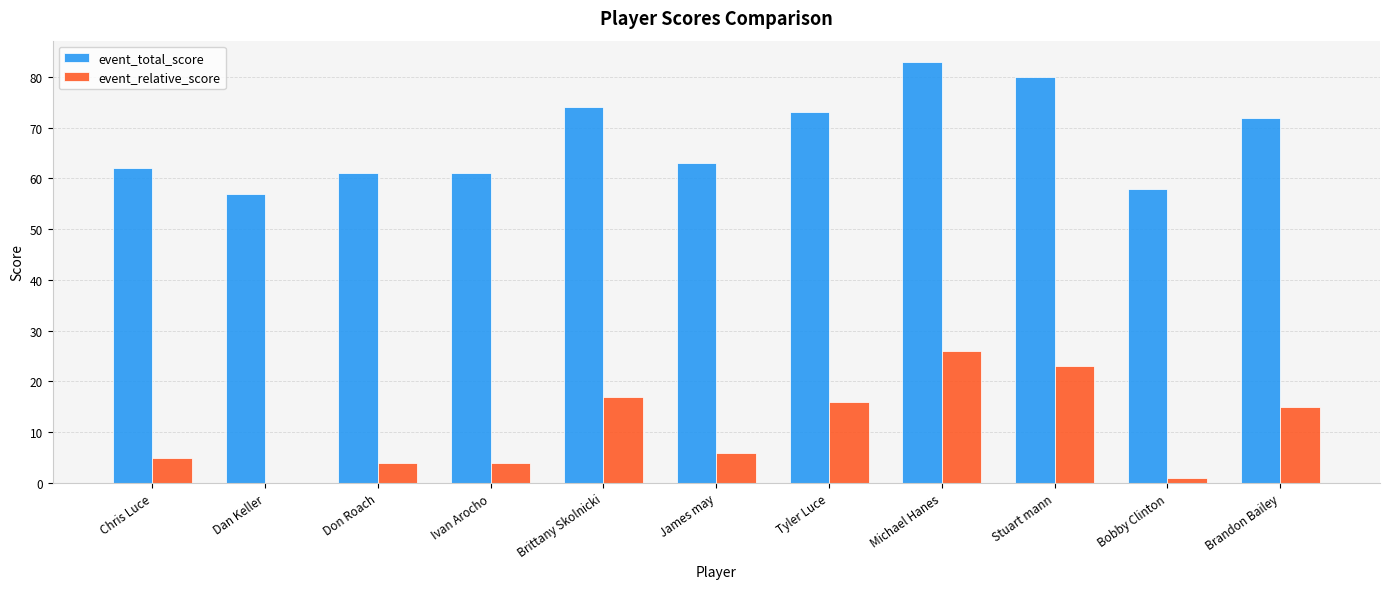

The event_relative_score series shows 24 at Tyler Luce. True or false?

False